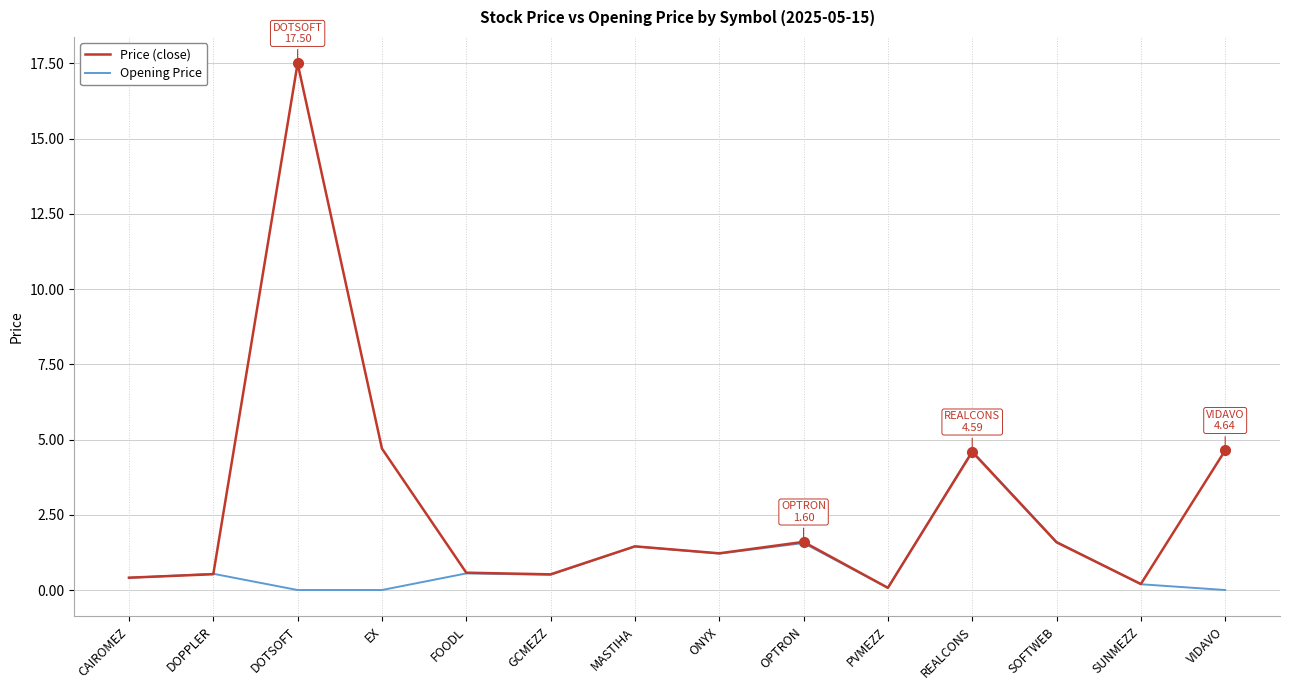

What is the highest value of the Opening Price series?

4.6